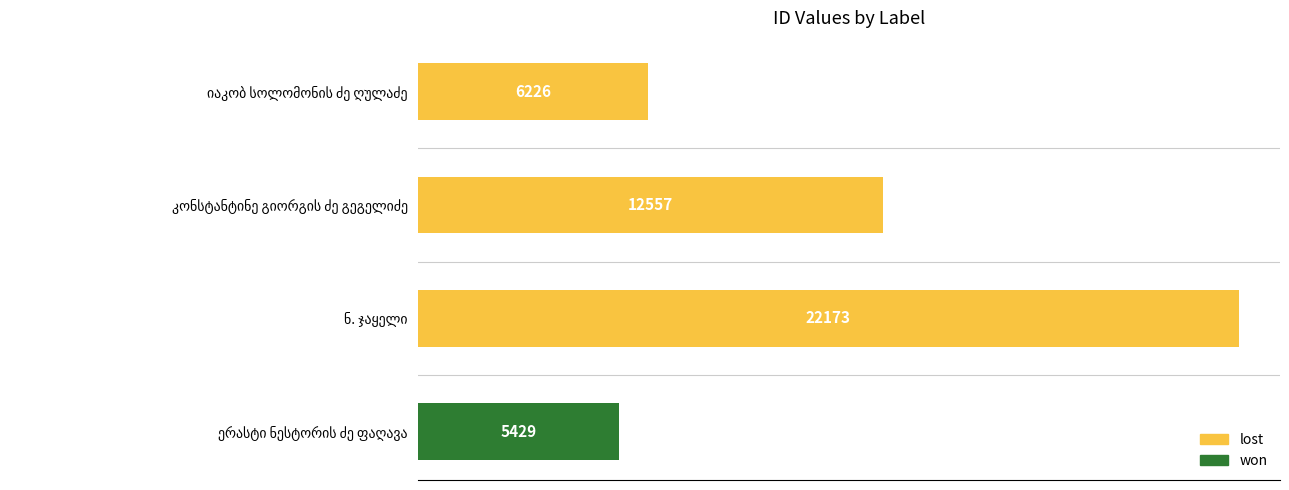

What is the smallest value displayed?

5429